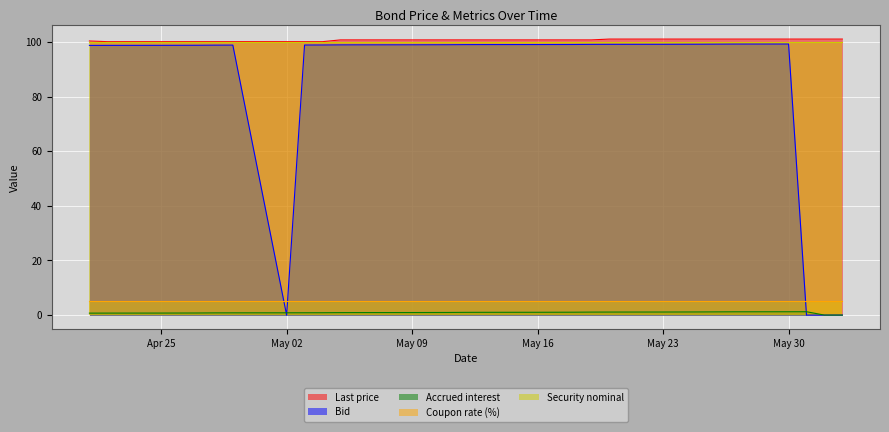

Which series has the largest total across all categories?

Last price